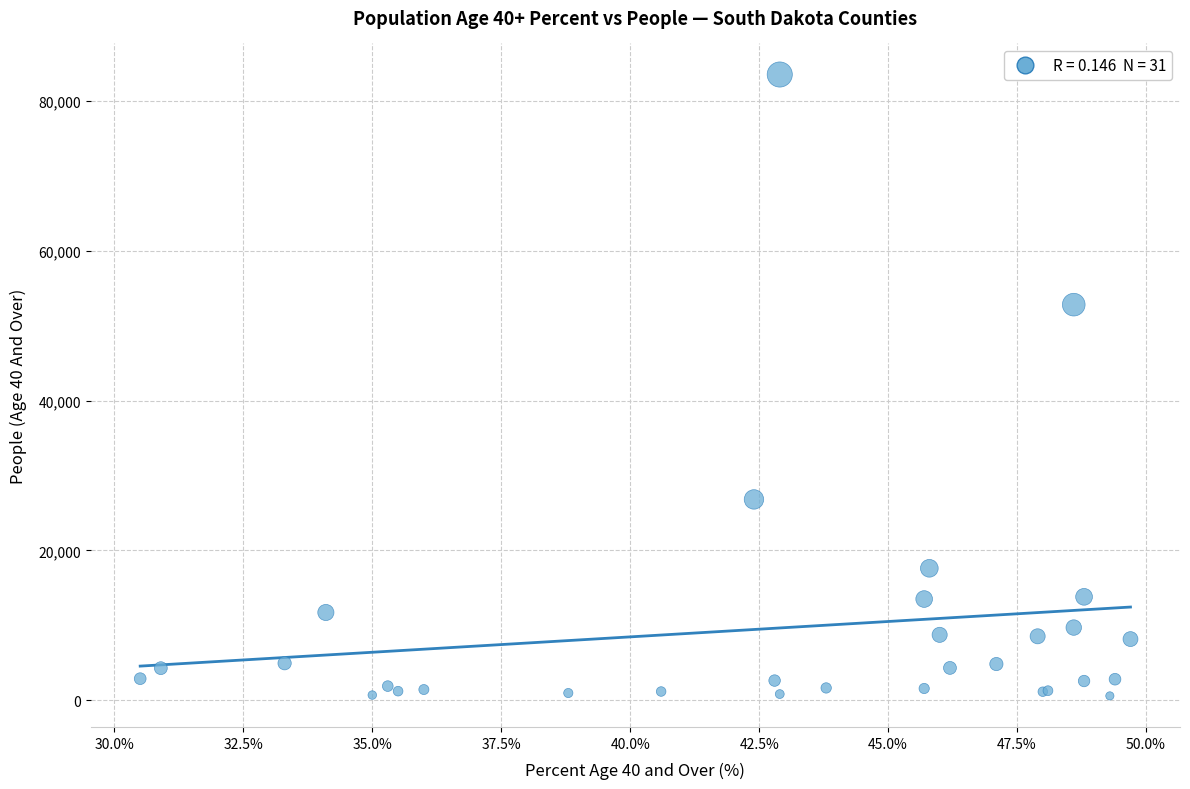

What Y value in the scatter plot is closest to 42051?

52801